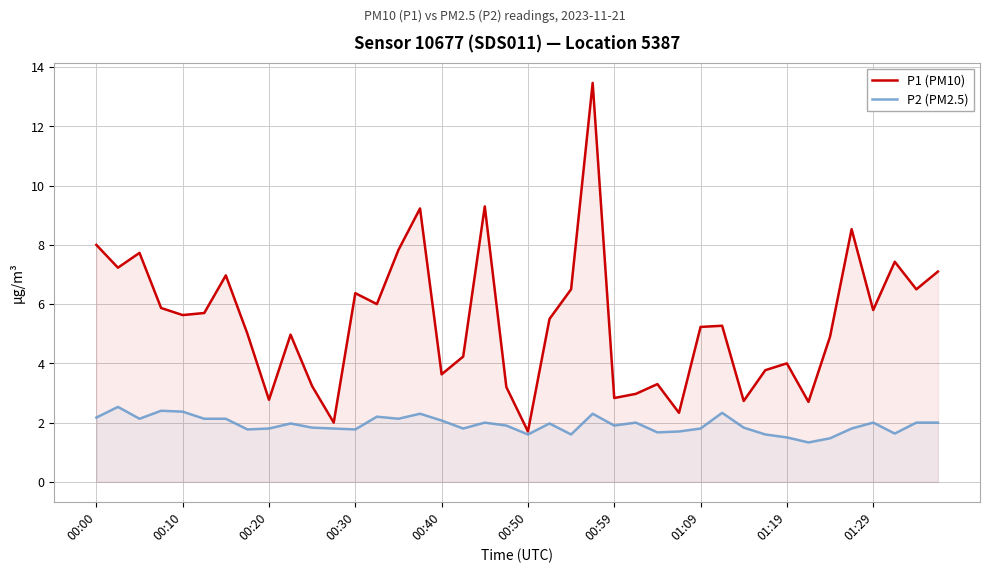

What is the spread (max minus min) of values at 00:30?

4.6